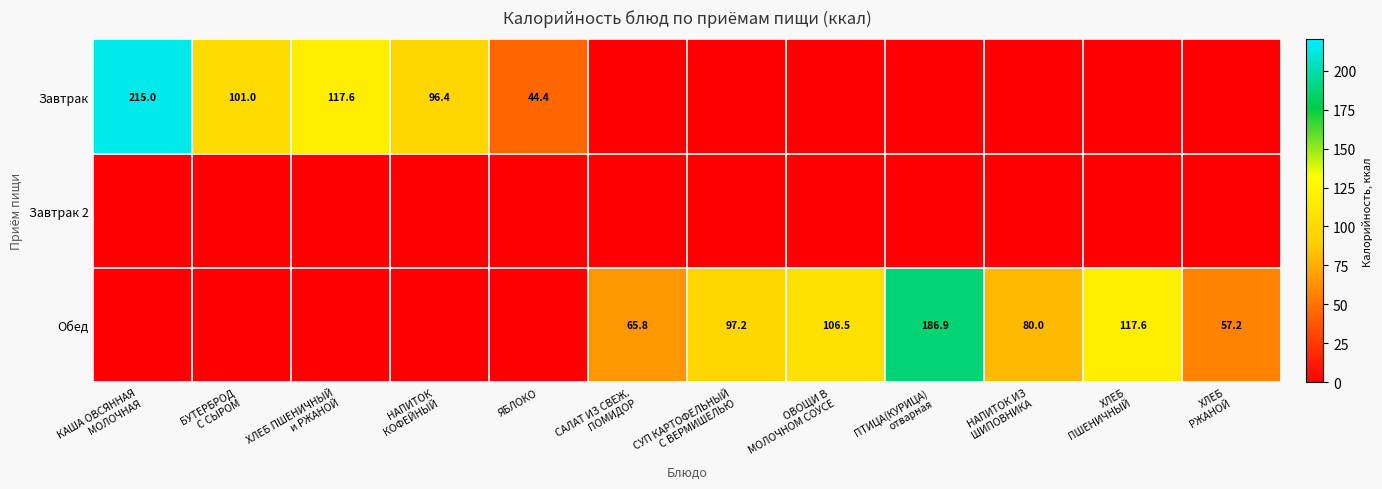

Rank the series at ОВОЩИ В МОЛОЧНОМ СОУСЕ from highest to lowest value.

Обед, Завтрак, Завтрак 2